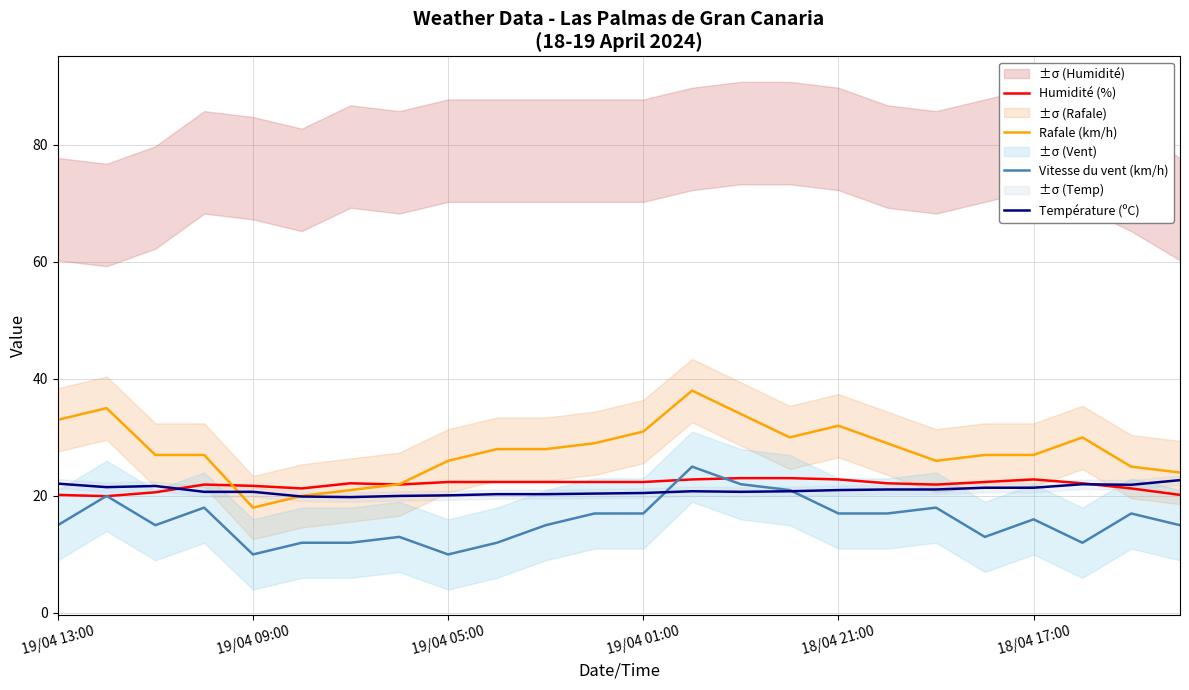

What is the greatest value displayed?

38.0